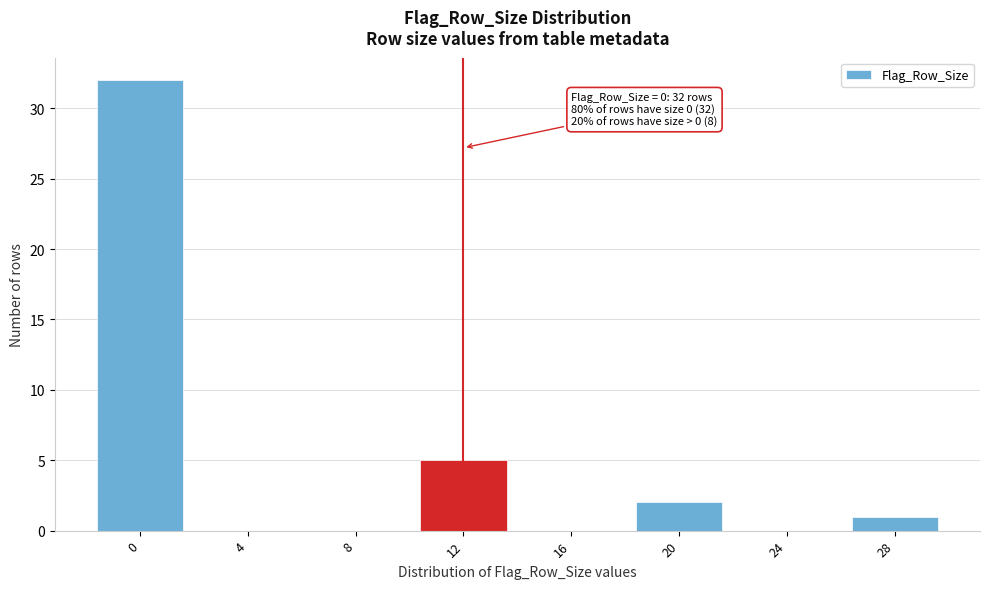

Reading right to left, extract all data points from this chart.

28=1	24=0	20=2	16=0	12=5	8=0	4=0	0=32